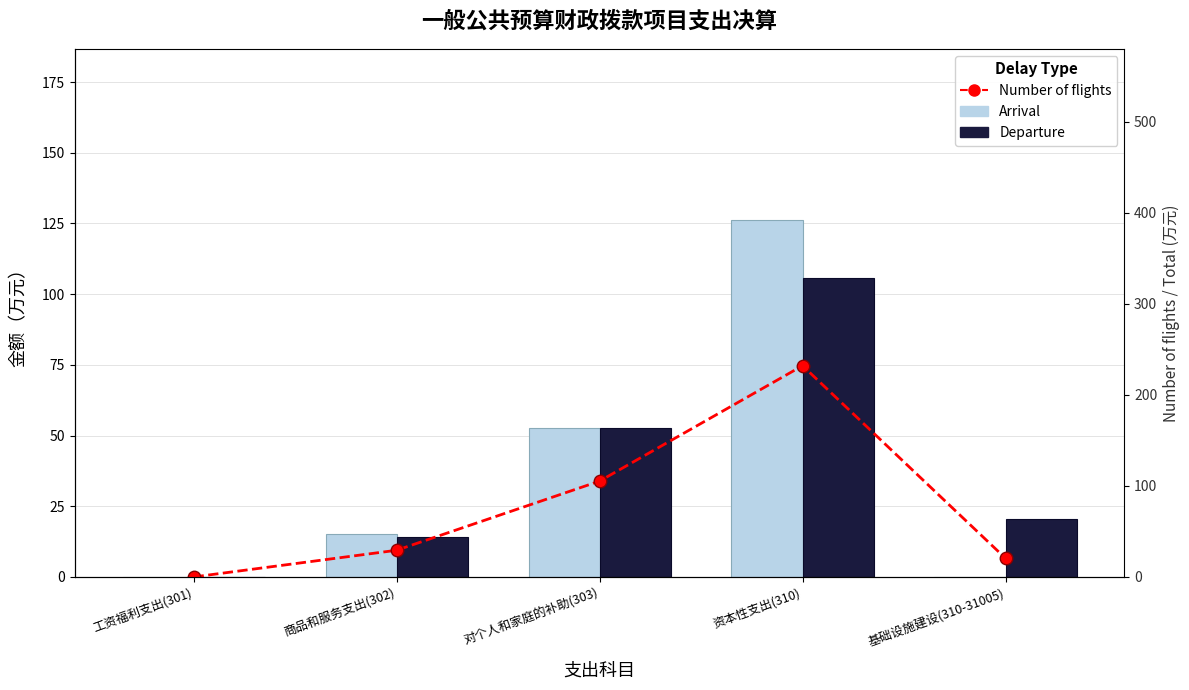

Is it true that Arrival equals 15.1 at 商品和服务支出(302)?

True